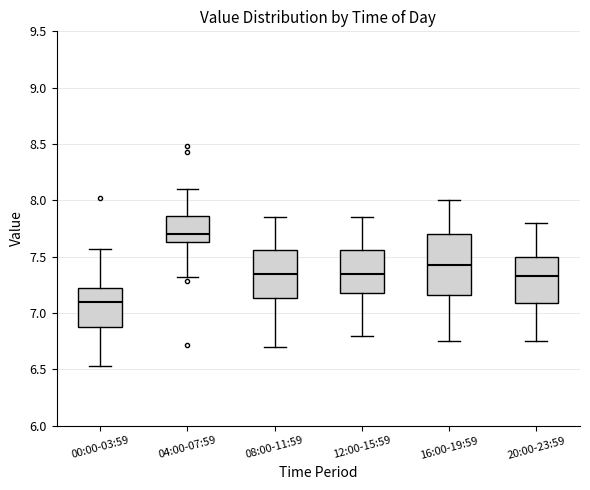

Reading left to right, transcribe this box plot: for each box, give where its median line is, the range the box spans, and where its two whiskers end, as read against the y-axis. The values are not printed on the chart, so give them approximately, as read against the axis.

00:00-03:59: median 7.10, box 6.85 to 7.25, whiskers 6.55 to 7.55
04:00-07:59: median 7.70, box 7.65 to 7.85, whiskers 7.30 to 8.10
08:00-11:59: median 7.35, box 7.15 to 7.55, whiskers 6.70 to 7.85
12:00-15:59: median 7.35, box 7.20 to 7.55, whiskers 6.80 to 7.85
16:00-19:59: median 7.45, box 7.15 to 7.70, whiskers 6.75 to 8.00
20:00-23:59: median 7.35, box 7.10 to 7.50, whiskers 6.75 to 7.80